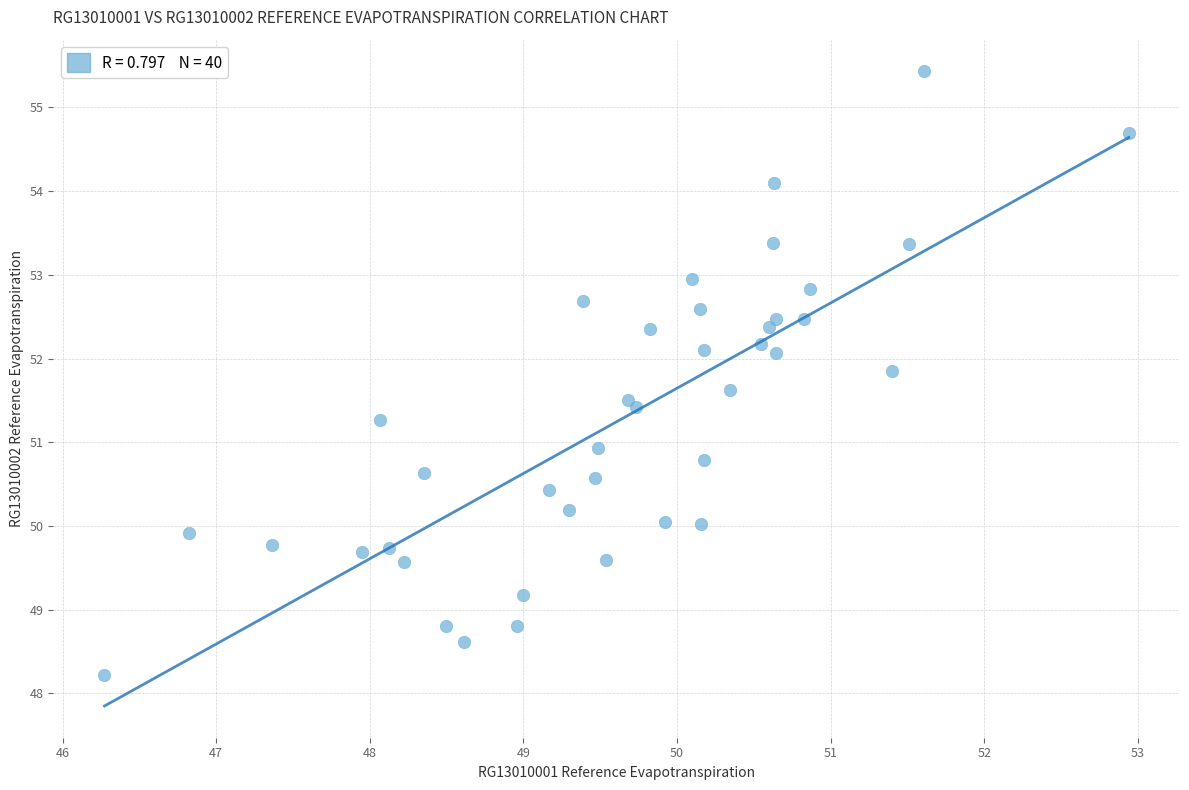

What is the range of X values (max minus min)?

6.7